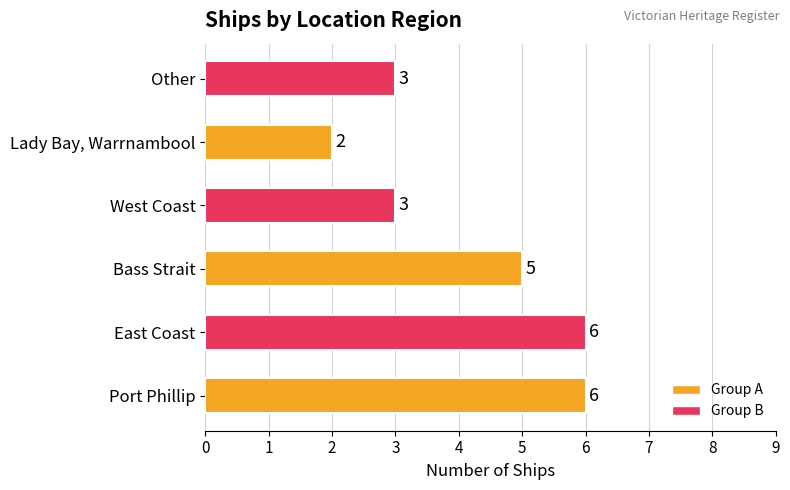

What is the average value?

4